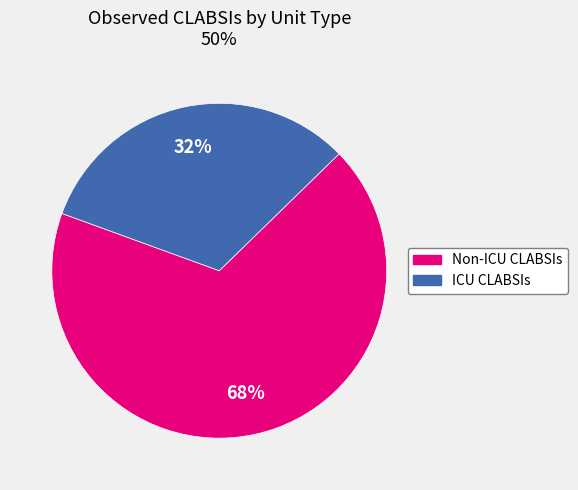

To the nearest percent, what is the difference between the largest and smallest slice percentages?

36%